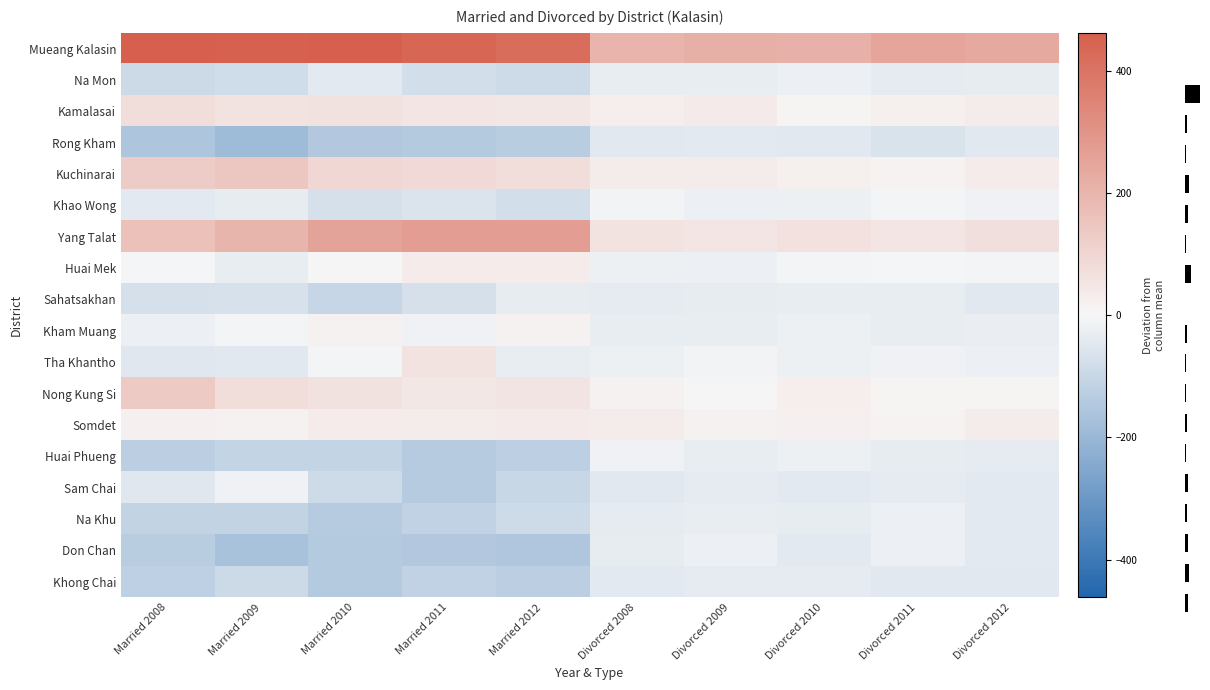

At which category is the sum across all series the highest?

Married 2012